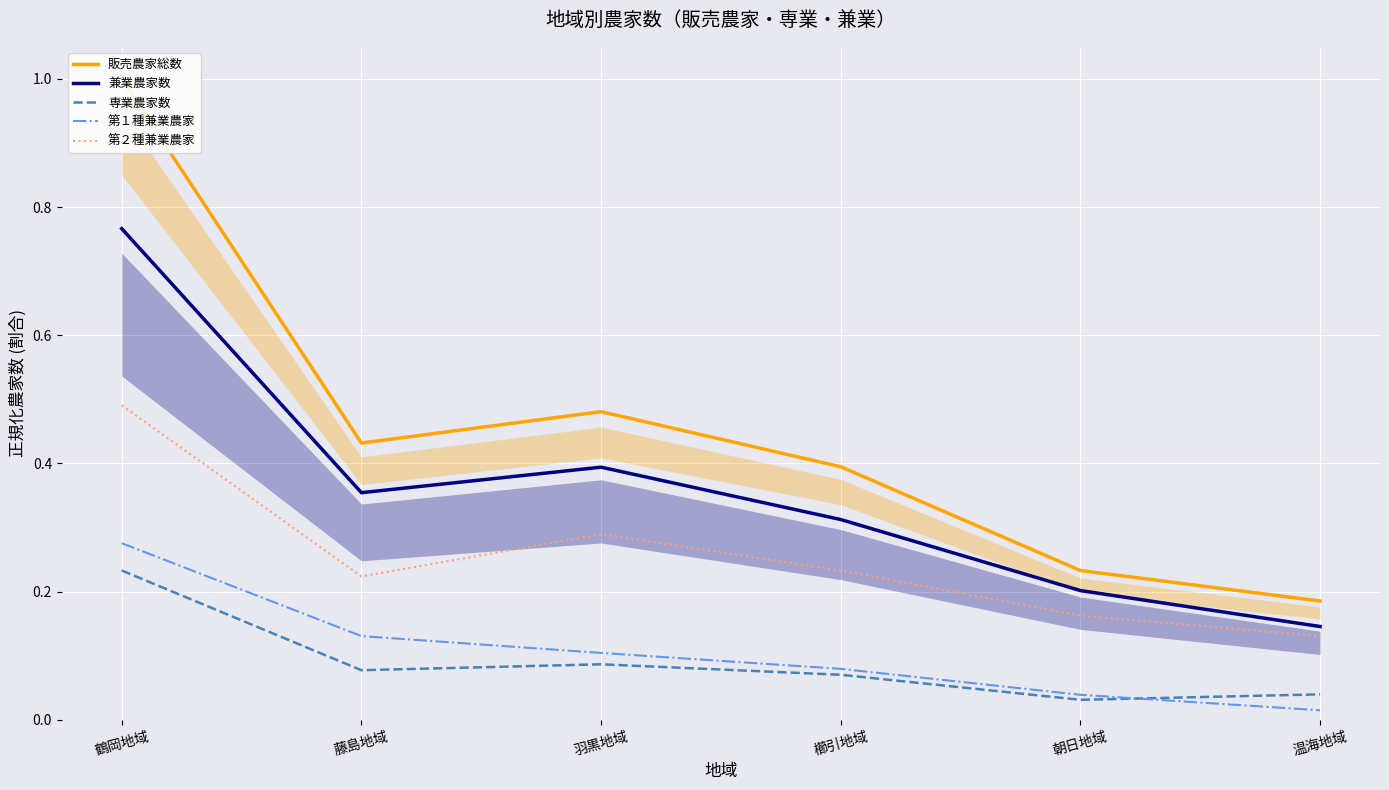

Which category has the highest value in the 兼業農家数 series?

鶴岡地域